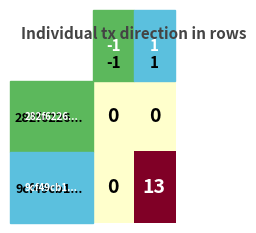

Which series has the largest total across all categories?

9cf49cb1...